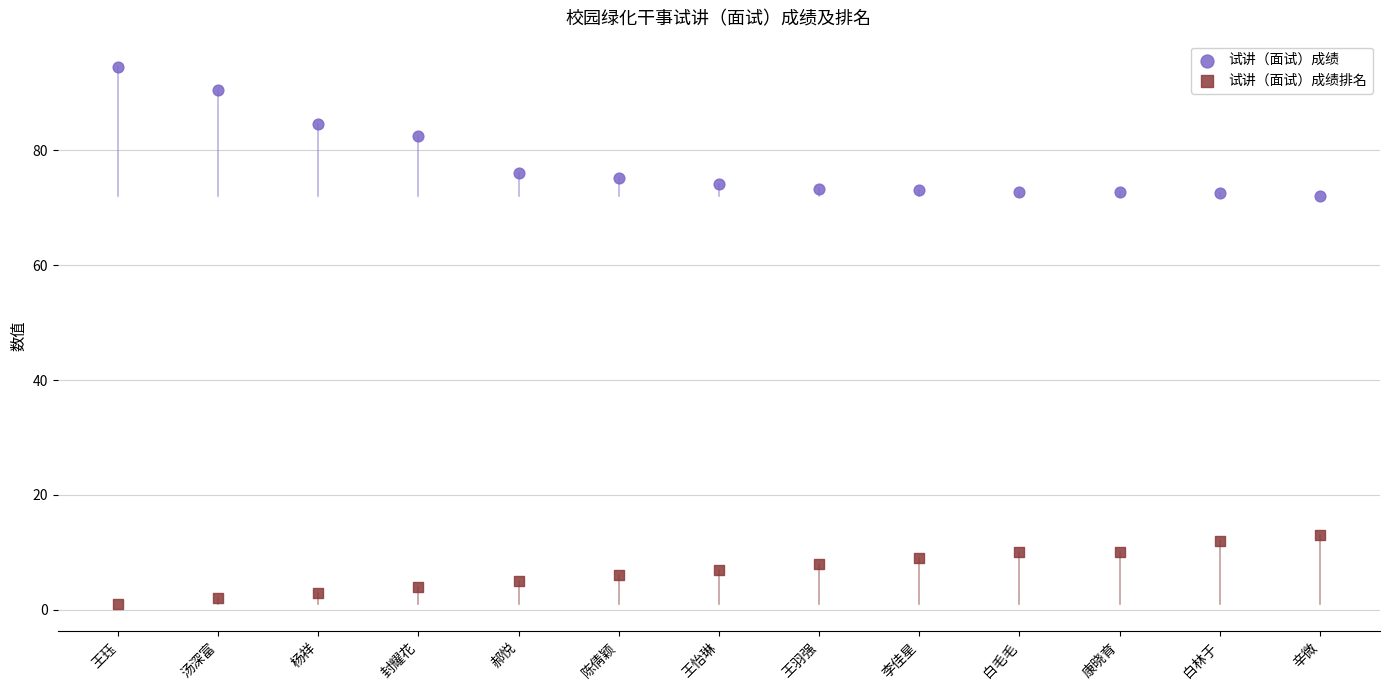

Which series contains the highest Y value?

试讲（面试）成绩